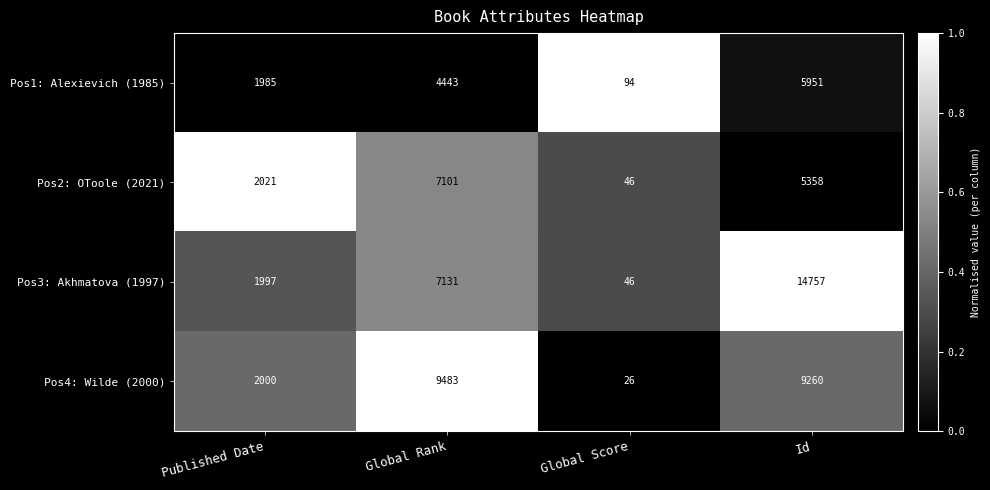

What is the sum of the Pos2: OToole (2021) values at Id and Global Rank?

12459